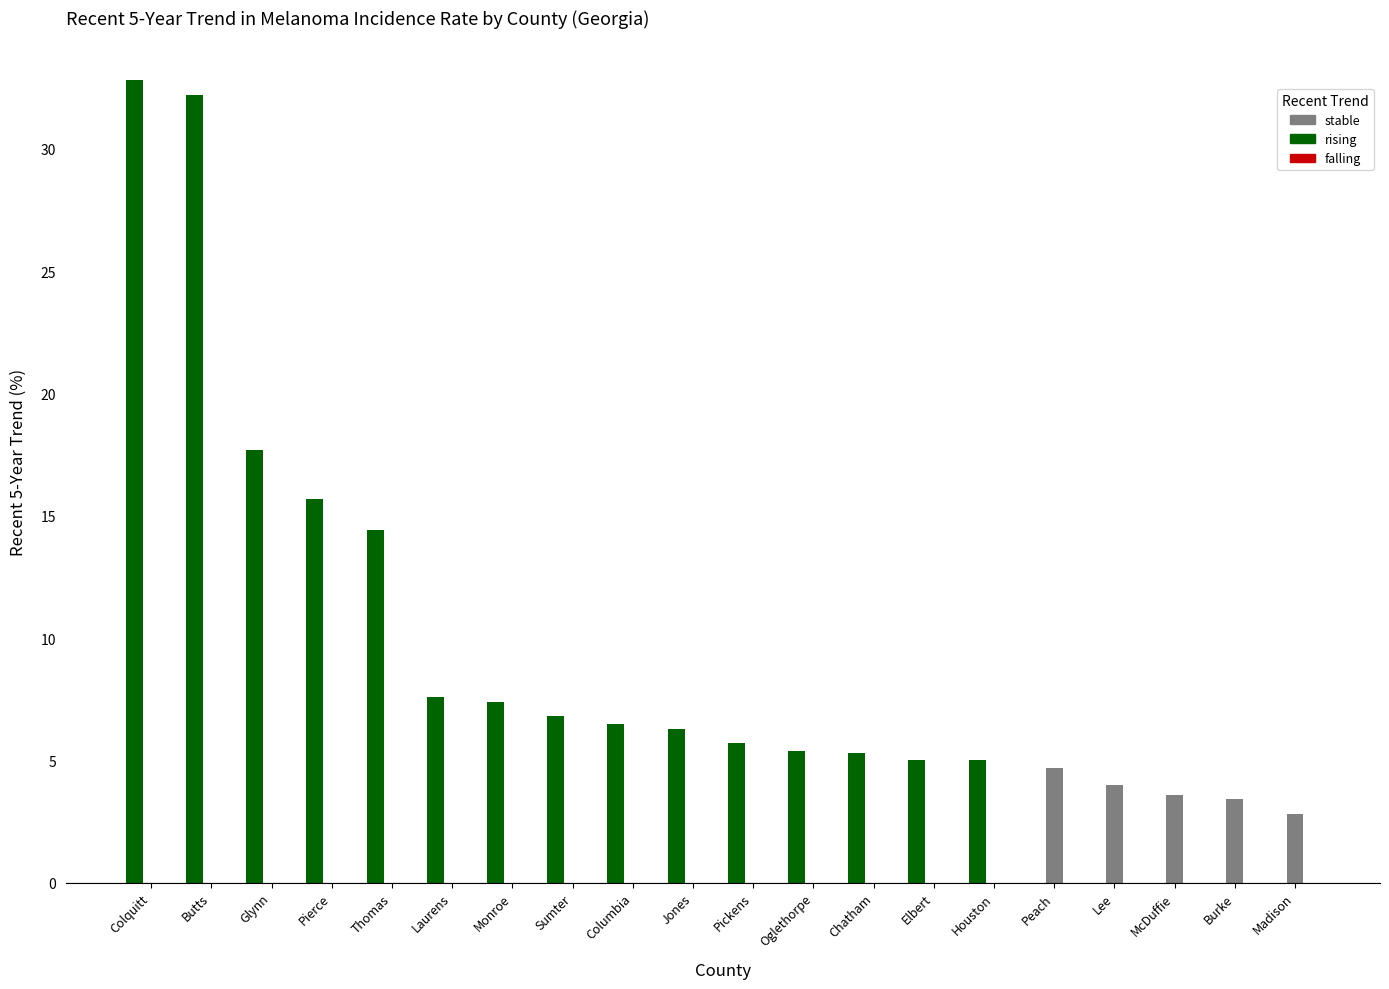

Which series has the largest total across all categories?

rising